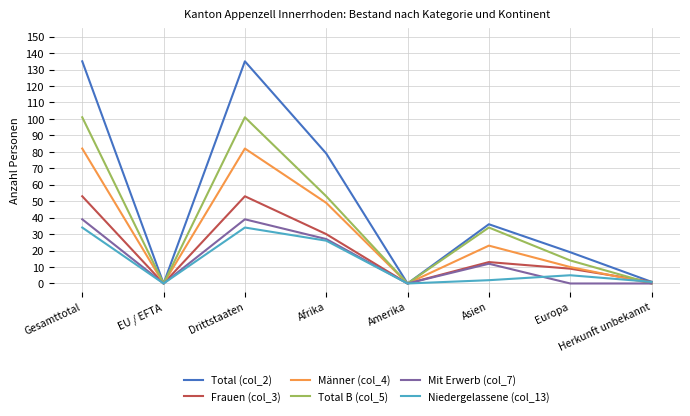

How many Männer (col_4) values are between 0 and 82?

8